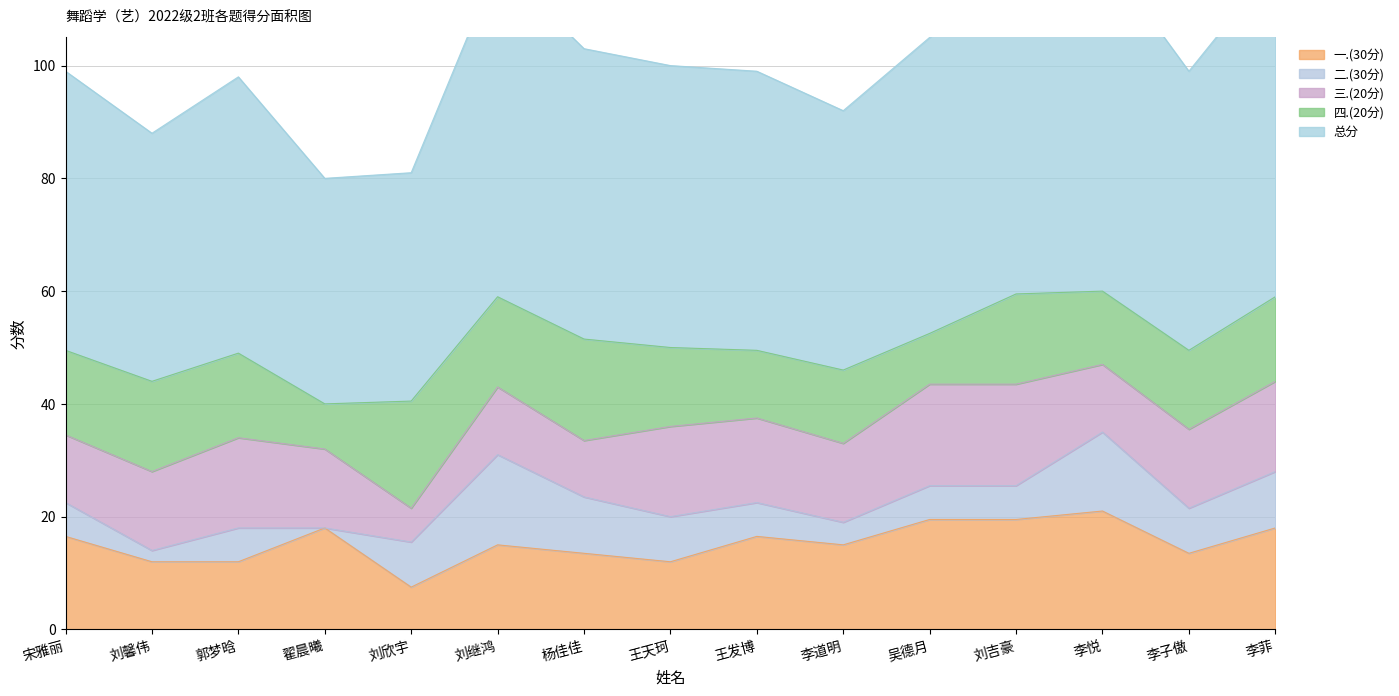

Which label corresponds to the largest value in the chart?

李悦